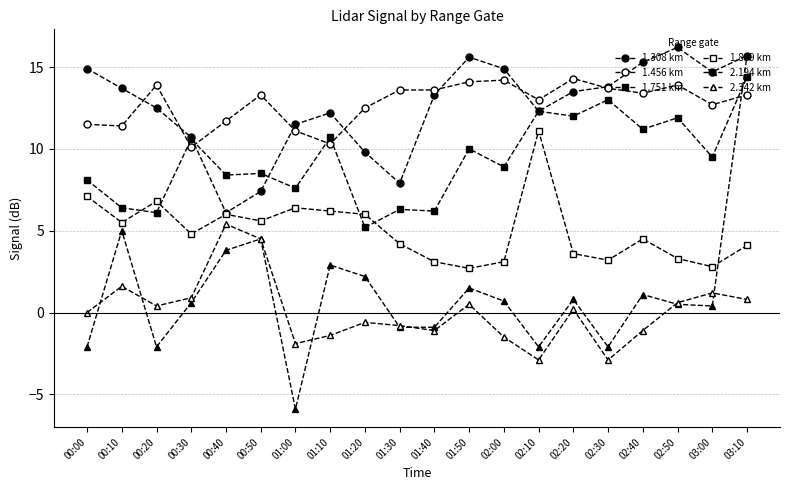

Which label corresponds to the largest value in the chart?

02:50